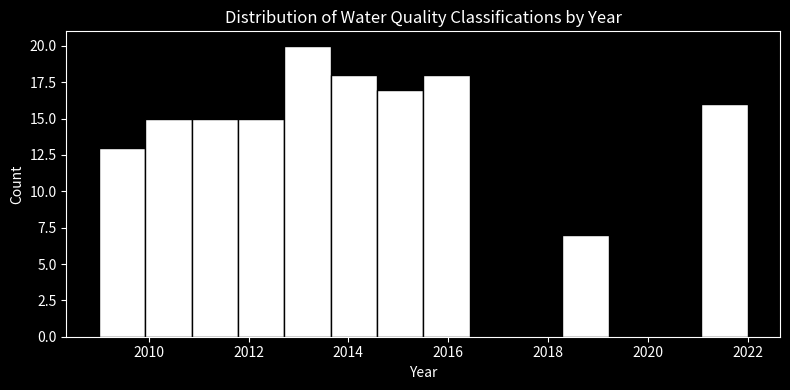

What is the height of the bar covering 2010.8 to 2011.8 on the x-axis? Neither the bar edges nor the heights are printed on the chart, so give them approximately, as read against the axes.

15